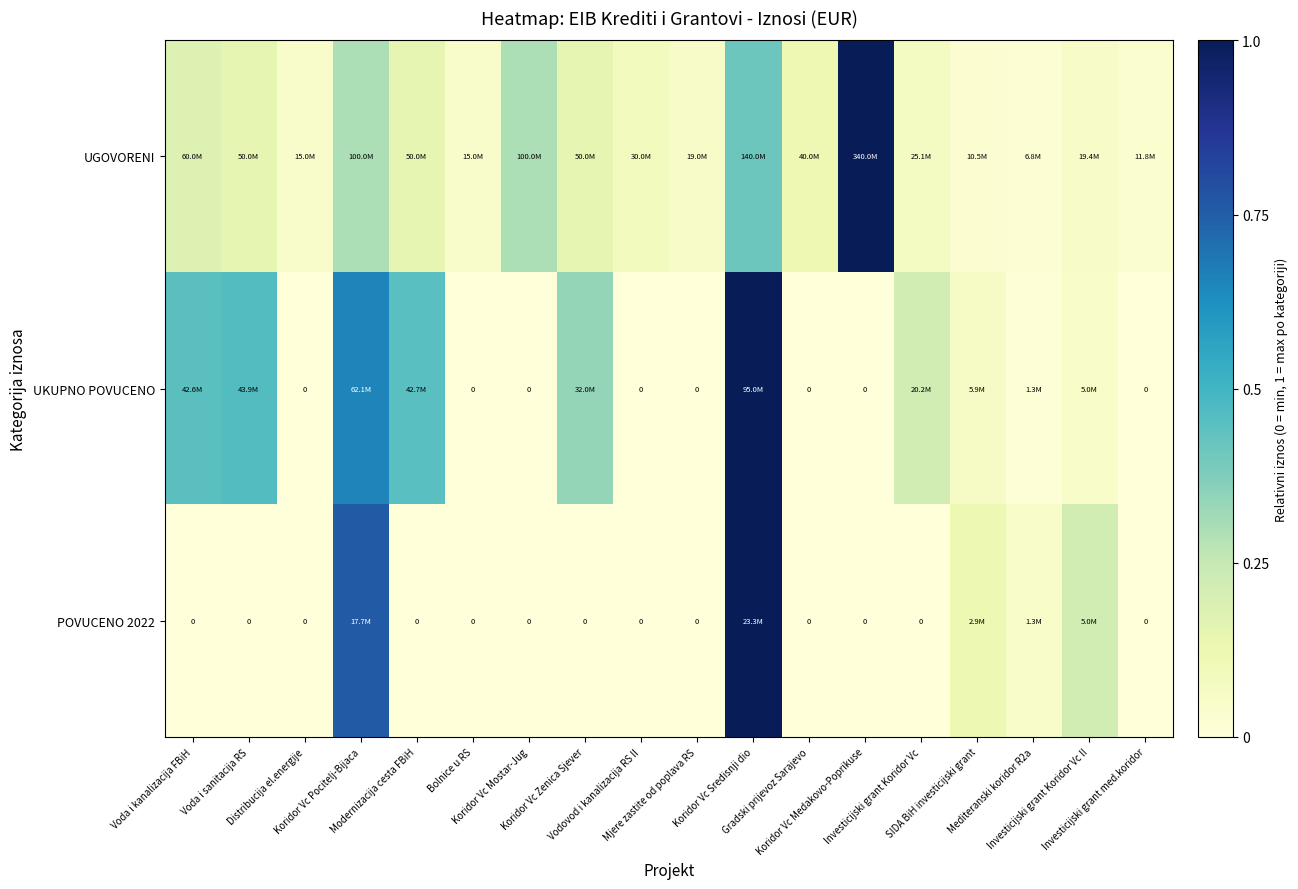

The POVUCENO 2022 series shows 1.0 at Koridor Vc Sredisnji dio. True or false?

True